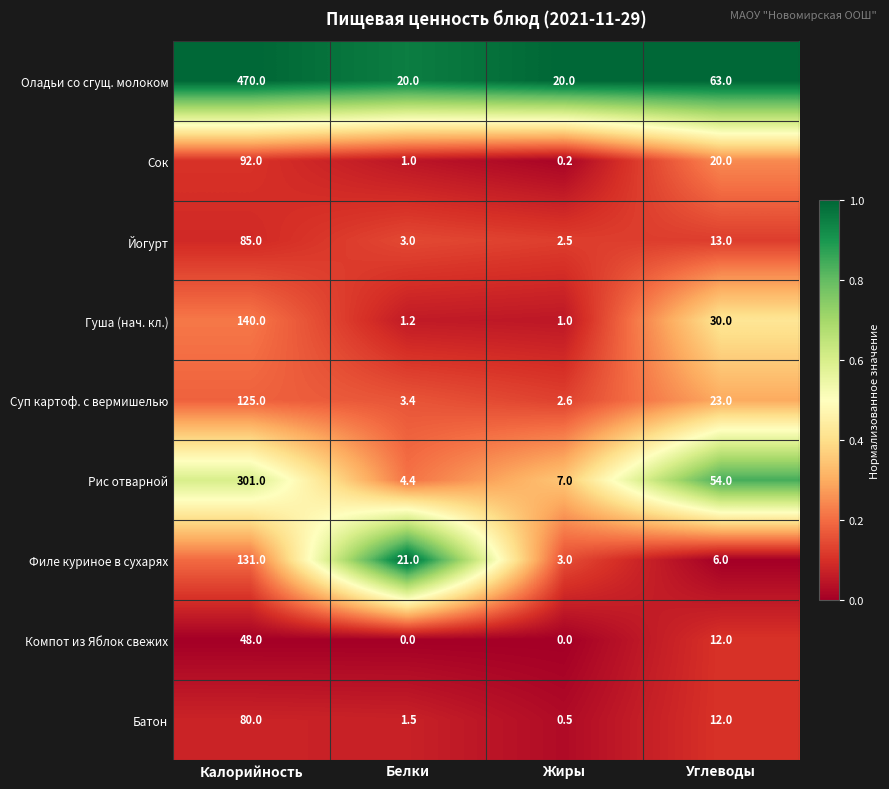

Which series has the widest spread of values?

Оладьи со сгущ. молоком